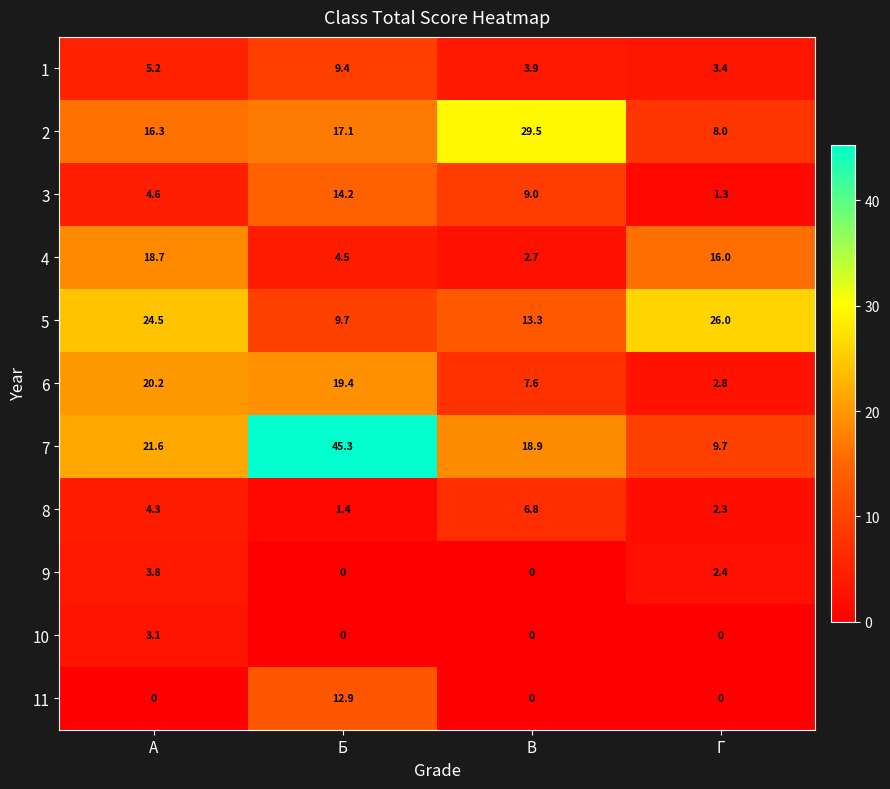

How many data points in 8 are above 4?

2